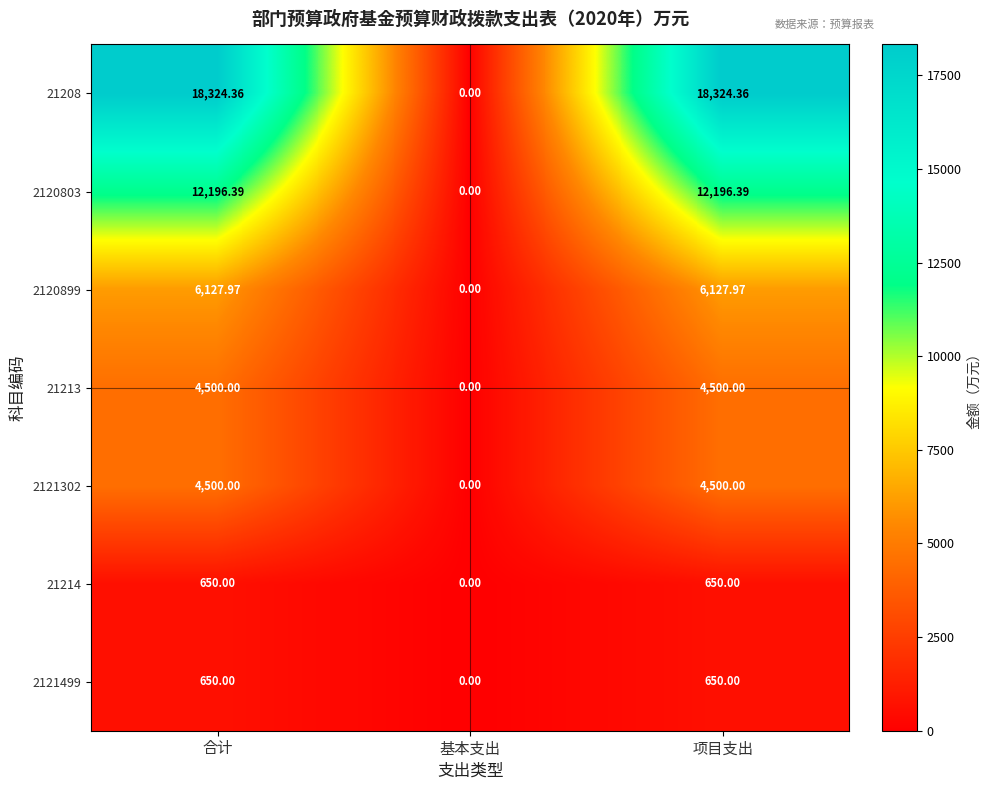

Which series has the largest total across all categories?

21208